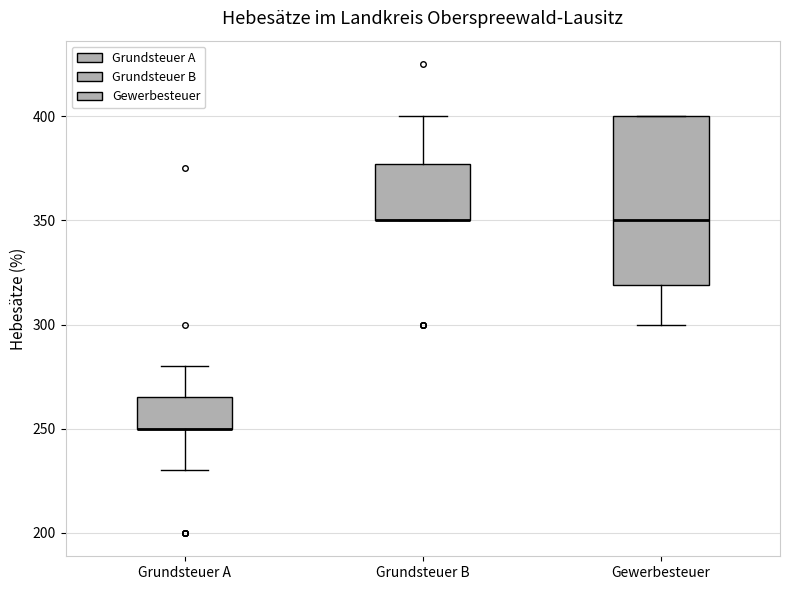

Reading left to right, read every box against the y-axis: the position of its median line, the range the box covers, and the ends of its whiskers. The values are not printed on the chart, so give them approximately, as read against the axis.

Grundsteuer A: median 250 (drawn on the box's lower edge), box 250 to 265, whiskers 230 to 280
Grundsteuer B: median 350 (drawn on the box's lower edge), box 350 to 375, whiskers 350 to 400
Gewerbesteuer: median 350, box 320 to 400, whiskers 300 to 400